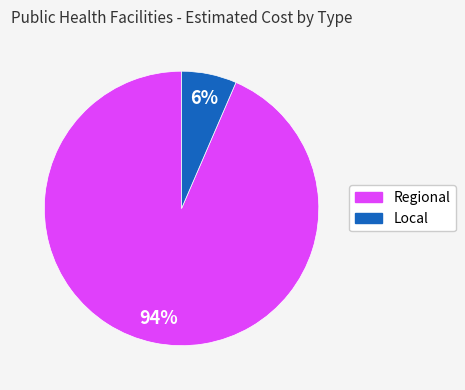

To the nearest percent, what is the average slice percentage?

50%